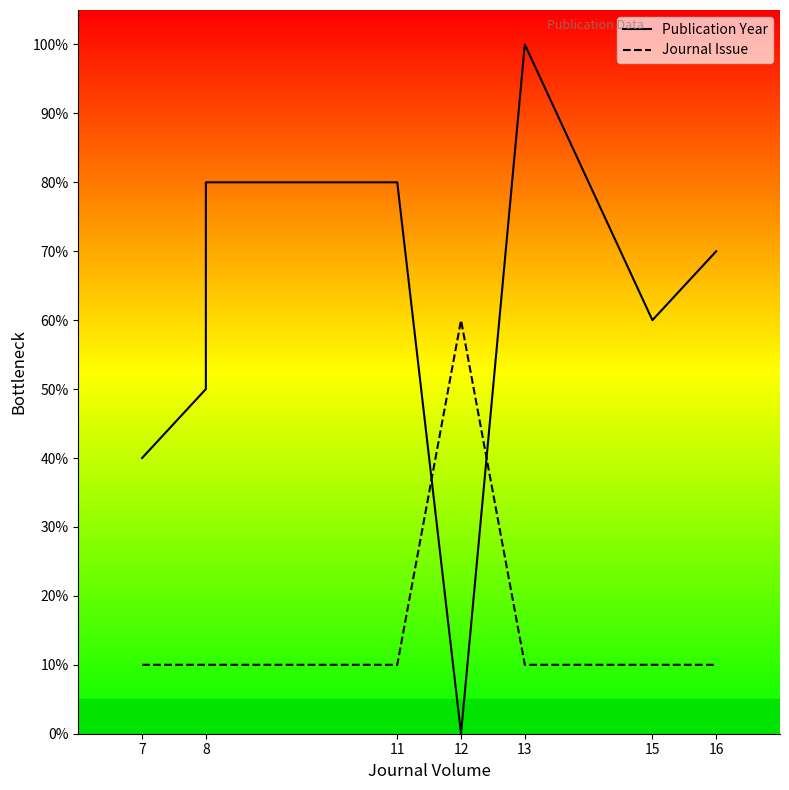

What are all the series names shown in the legend?

Publication Year, Journal Issue